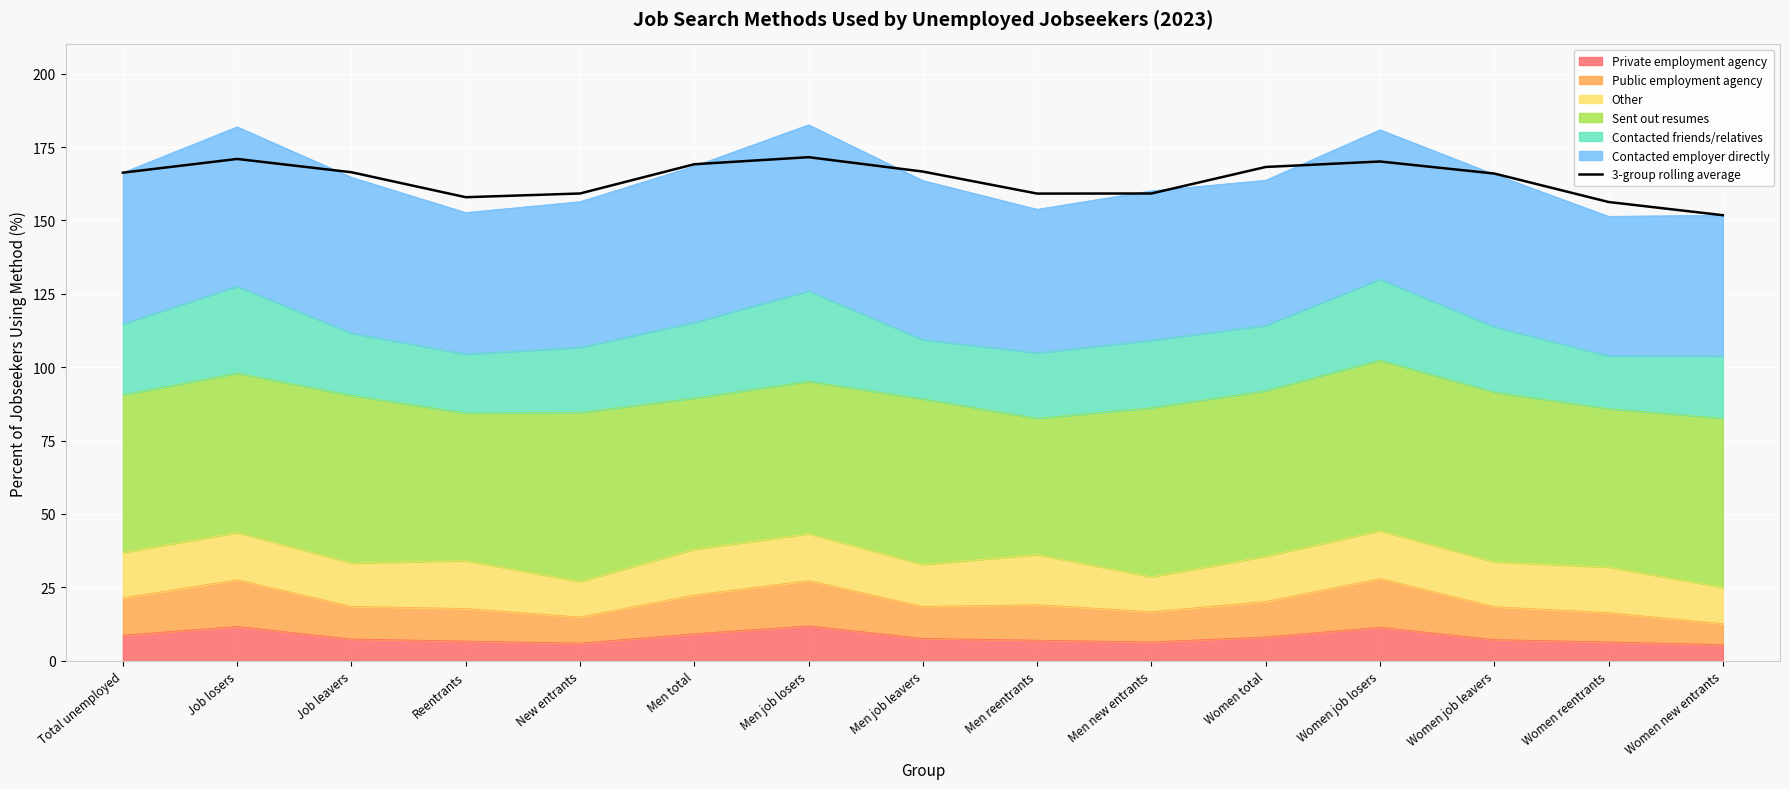

At which label is the value closest to 161?

New entrants